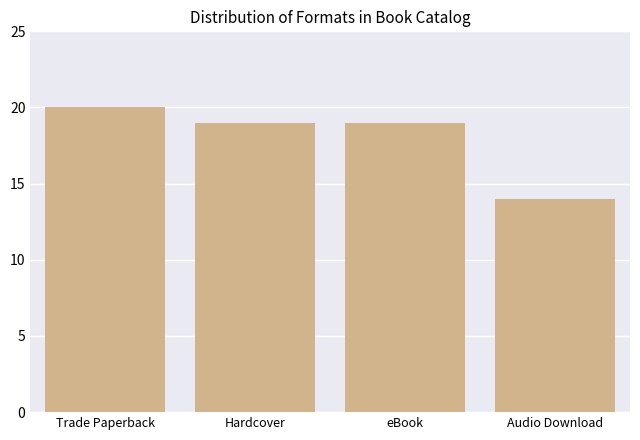

What is the sum of the values at Hardcover and Trade Paperback?

39